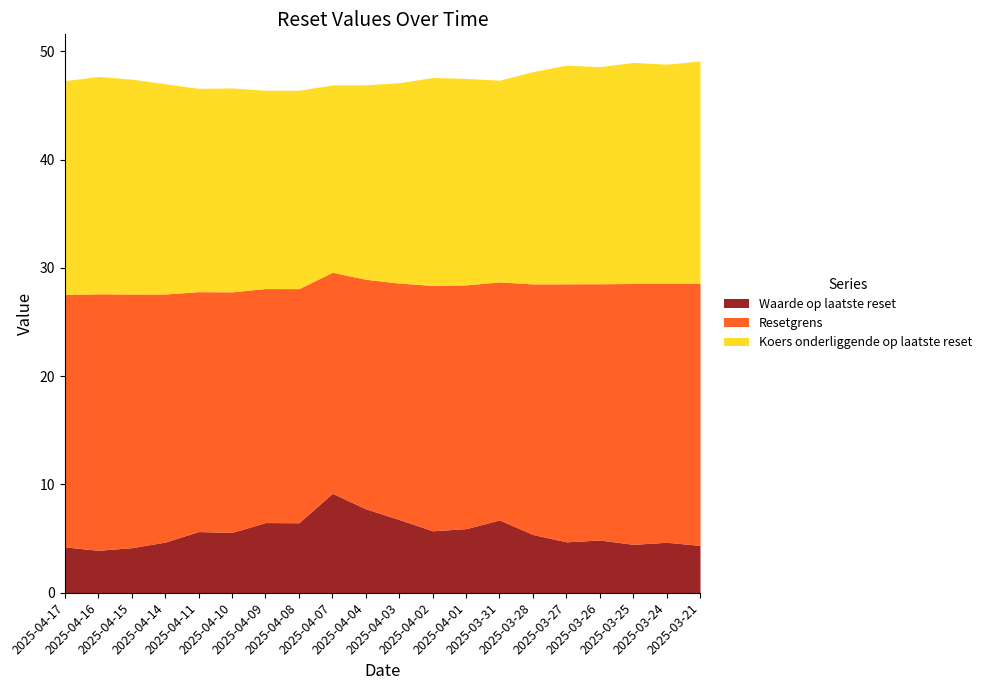

What is the difference between the second highest and minimum values in the Waarde op laatste reset series?

3.8